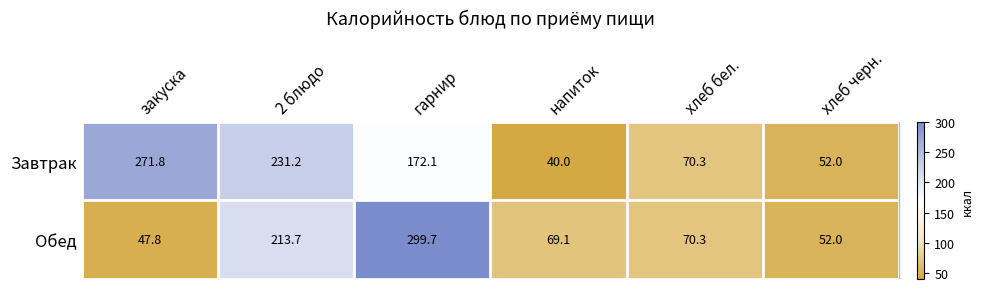

Count the number of data series in this chart.

2